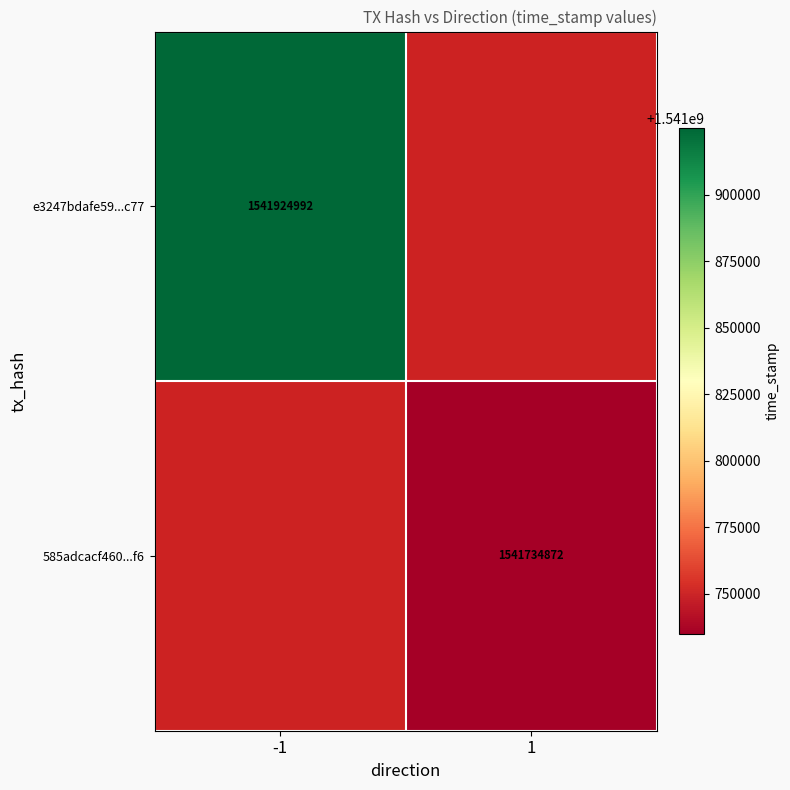

Is the value of e3247bdafe59...c77 at -1 greater than the value of 585adcacf460...f6 at 1?

Yes